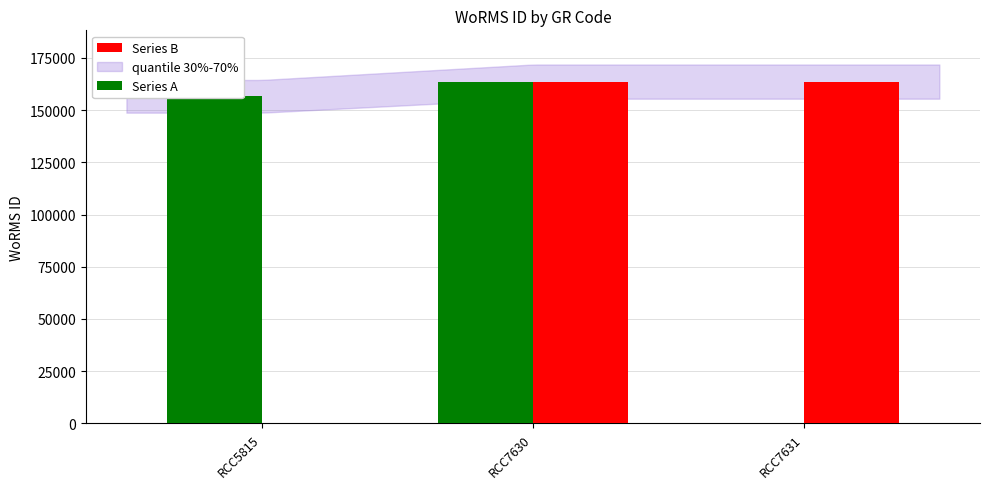

What is the sum of all Series B values?

327292